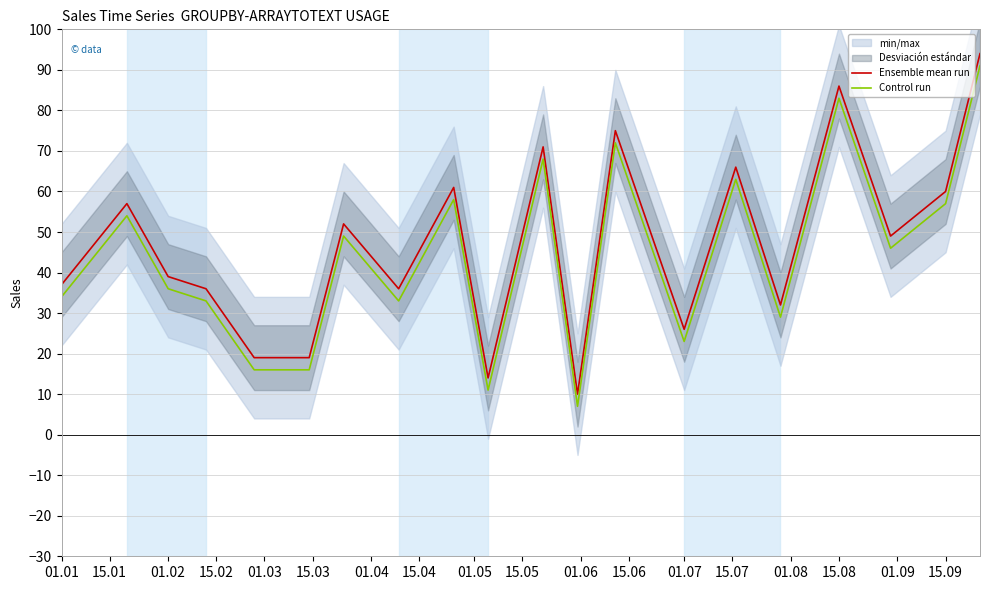

The value of Ensemble mean run at 15.09 is 60. True or false?

True